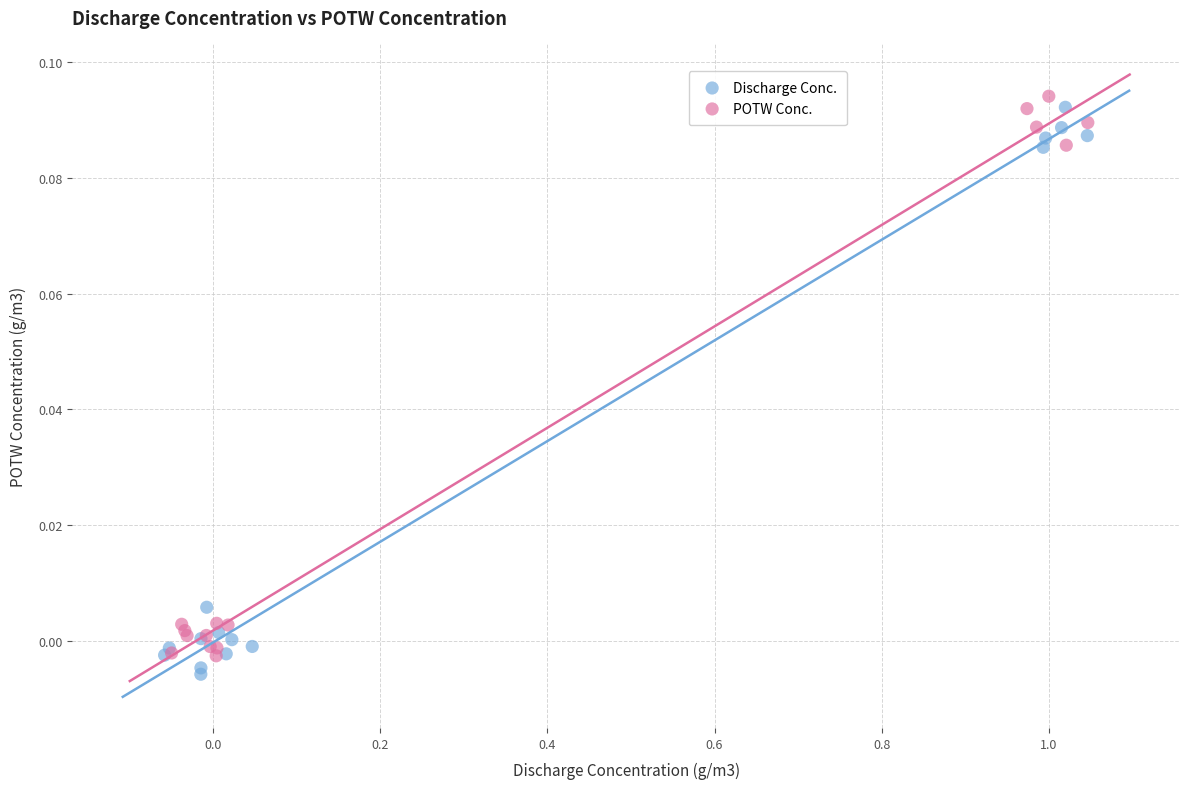

What are all the series names shown in the legend?

Discharge Conc., POTW Conc.